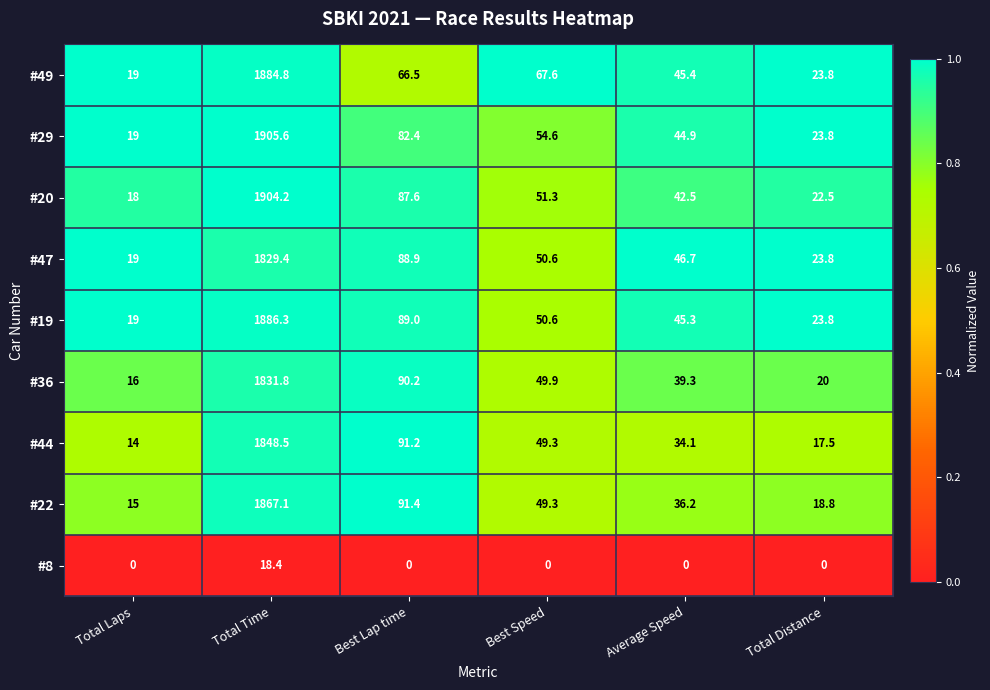

The #44 series shows 1848.5 at Total Time. True or false?

True